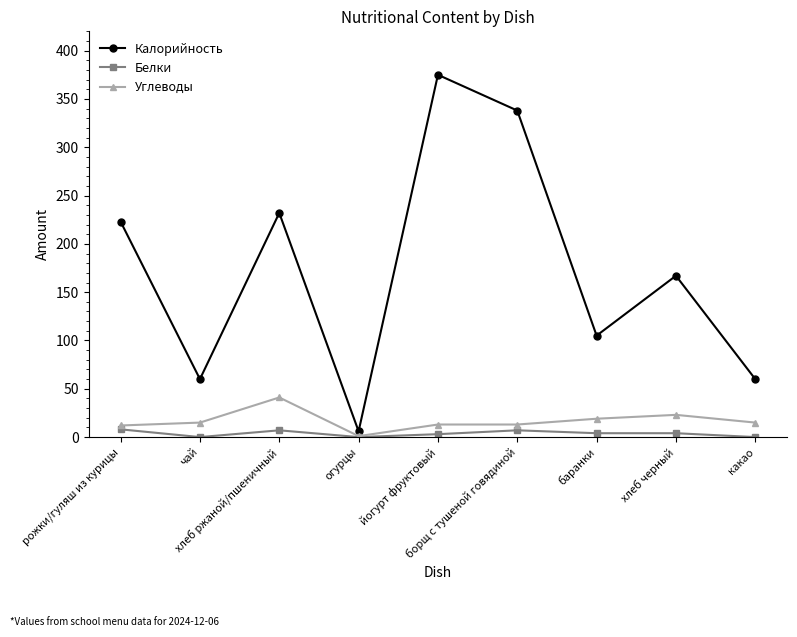

What are all the series names shown in the legend?

Калорийность, Белки, Углеводы